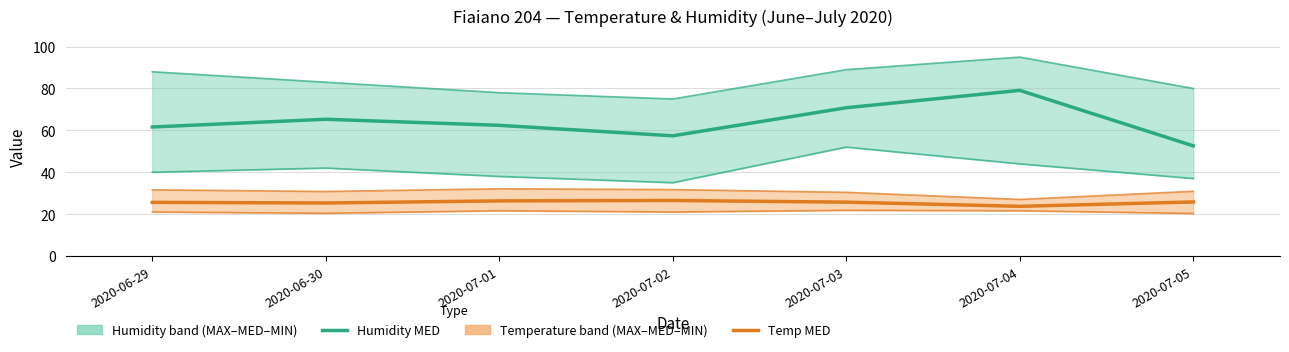

Which series has the widest spread of values?

Humidity MED